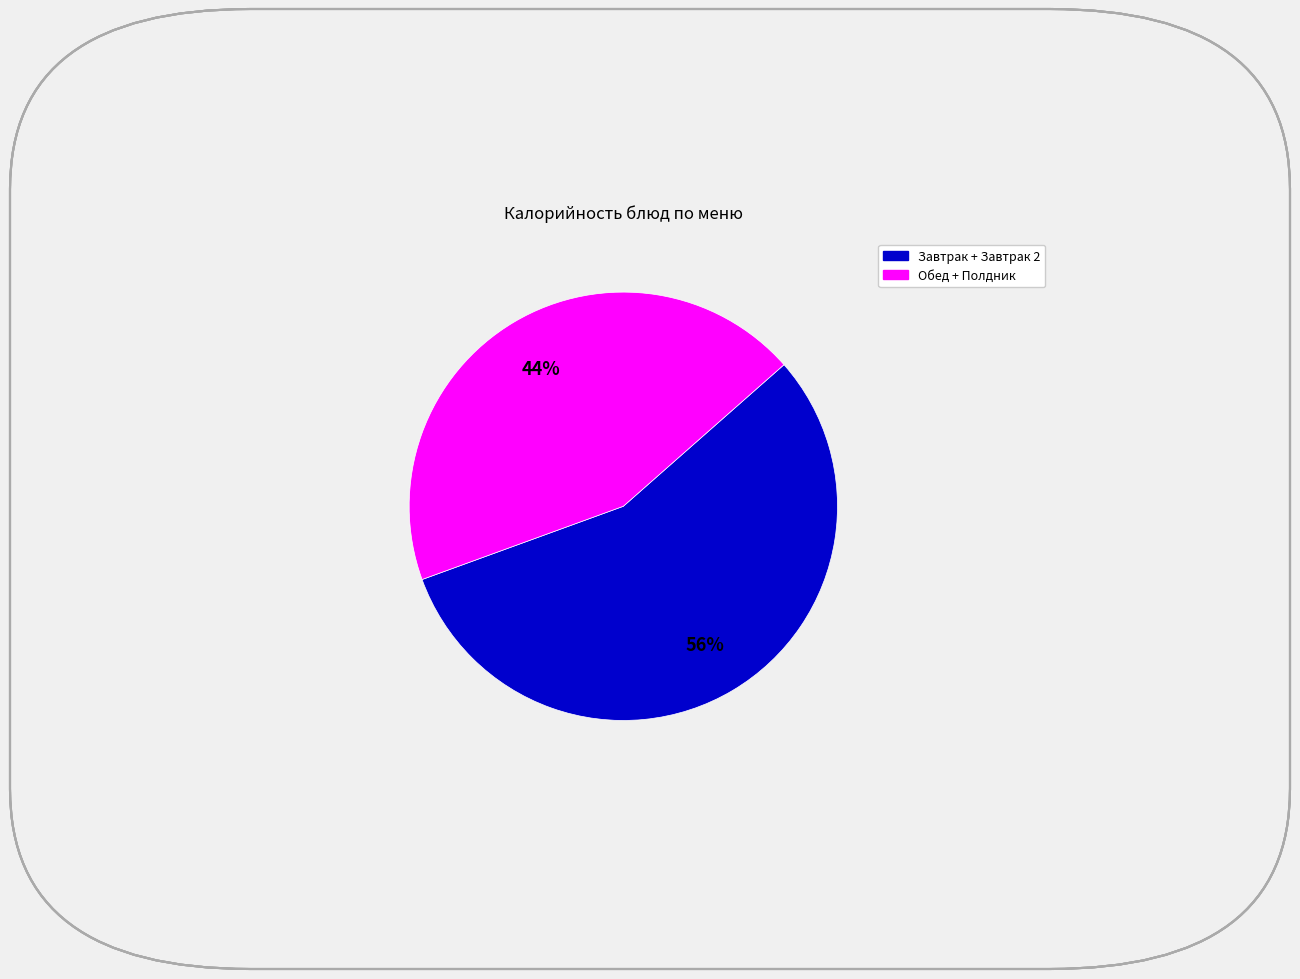

To the nearest percent, what is the difference between the largest and smallest slice percentages?

12%